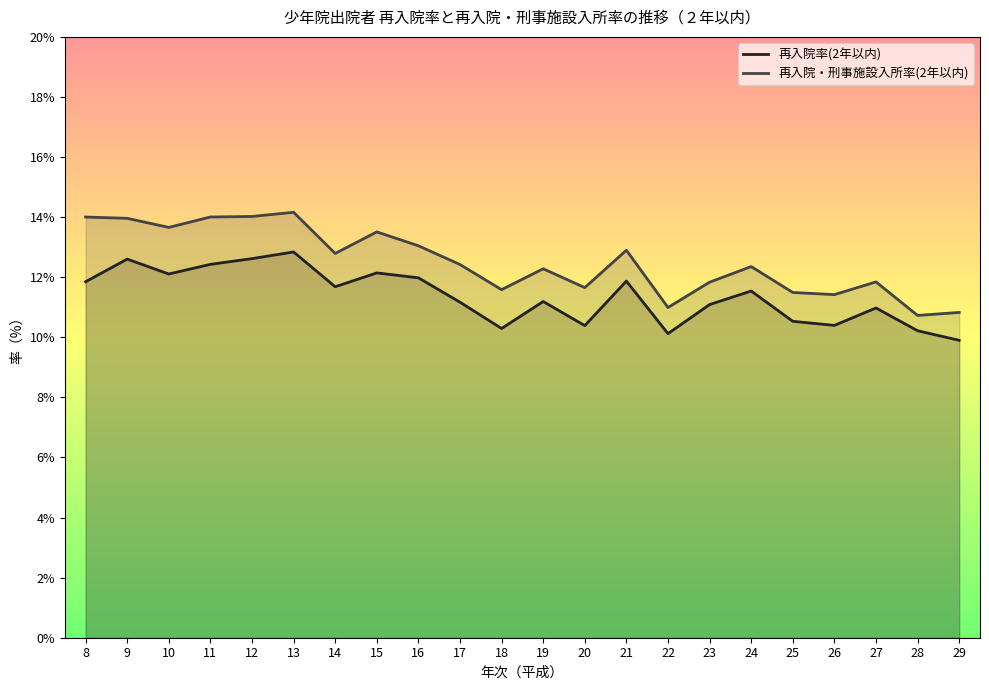

What is the lowest value of the 再入院・刑事施設入所率(2年以内) series?

10.7